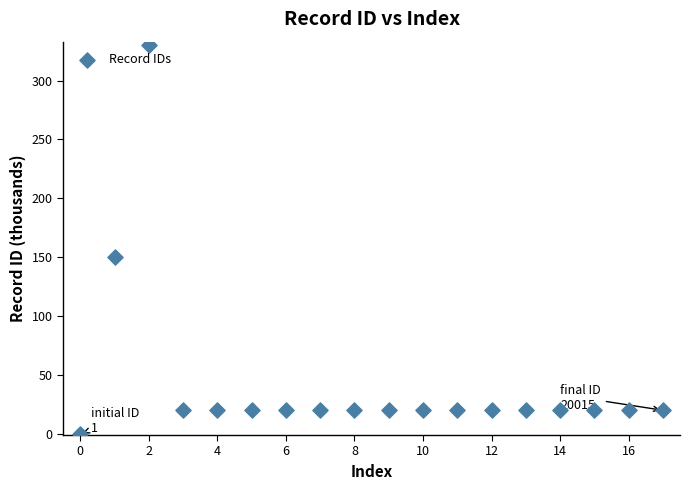

What is the range of Y values (max minus min)?

330.0